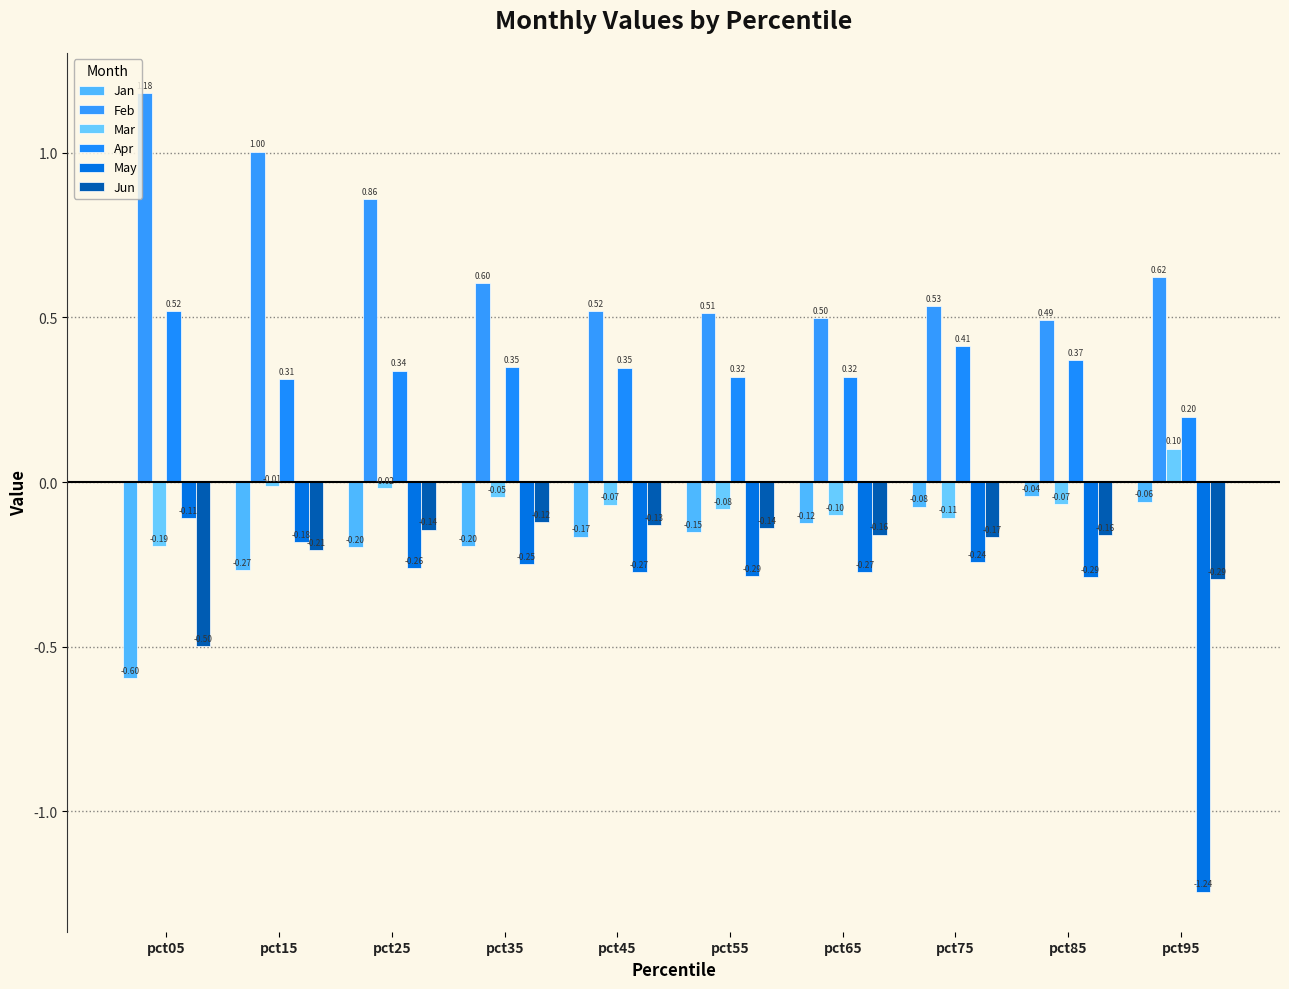

What is the value of the Mar bar at the 9th from the left?

-0.1